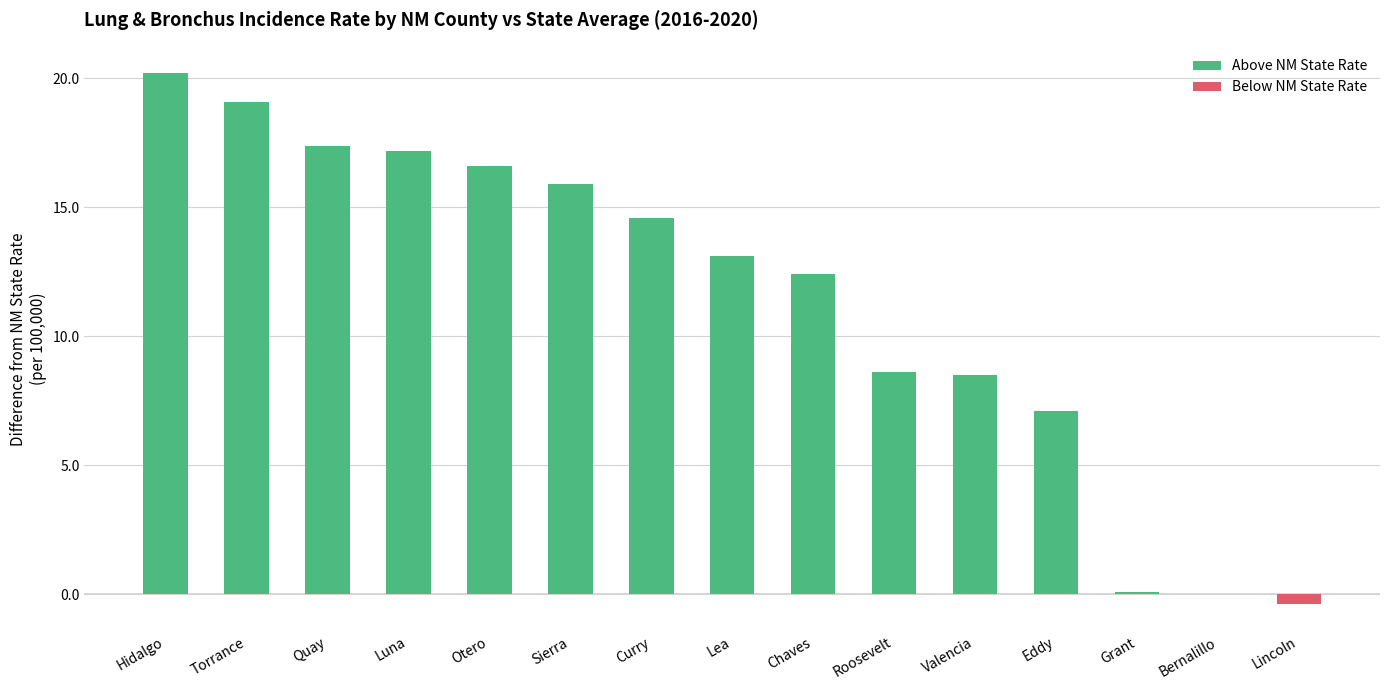

True or false: the data shows 3.7 at Quay.

False